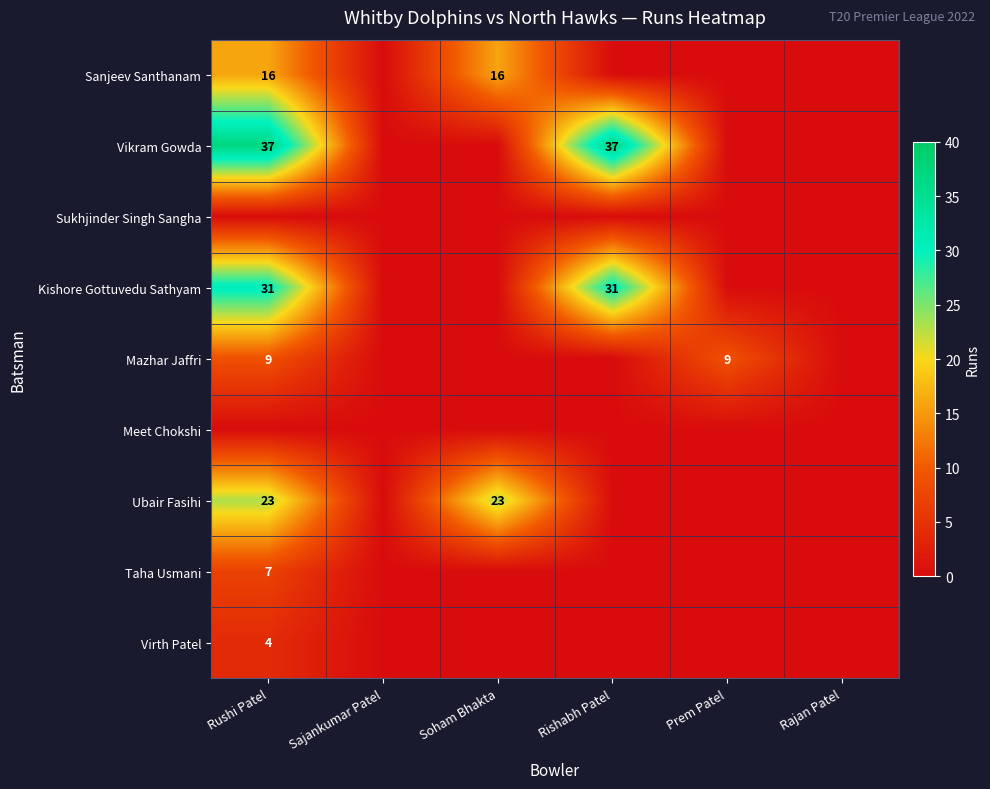

Is it true that Sanjeev Santhanam equals 10 at Rushi Patel?

False